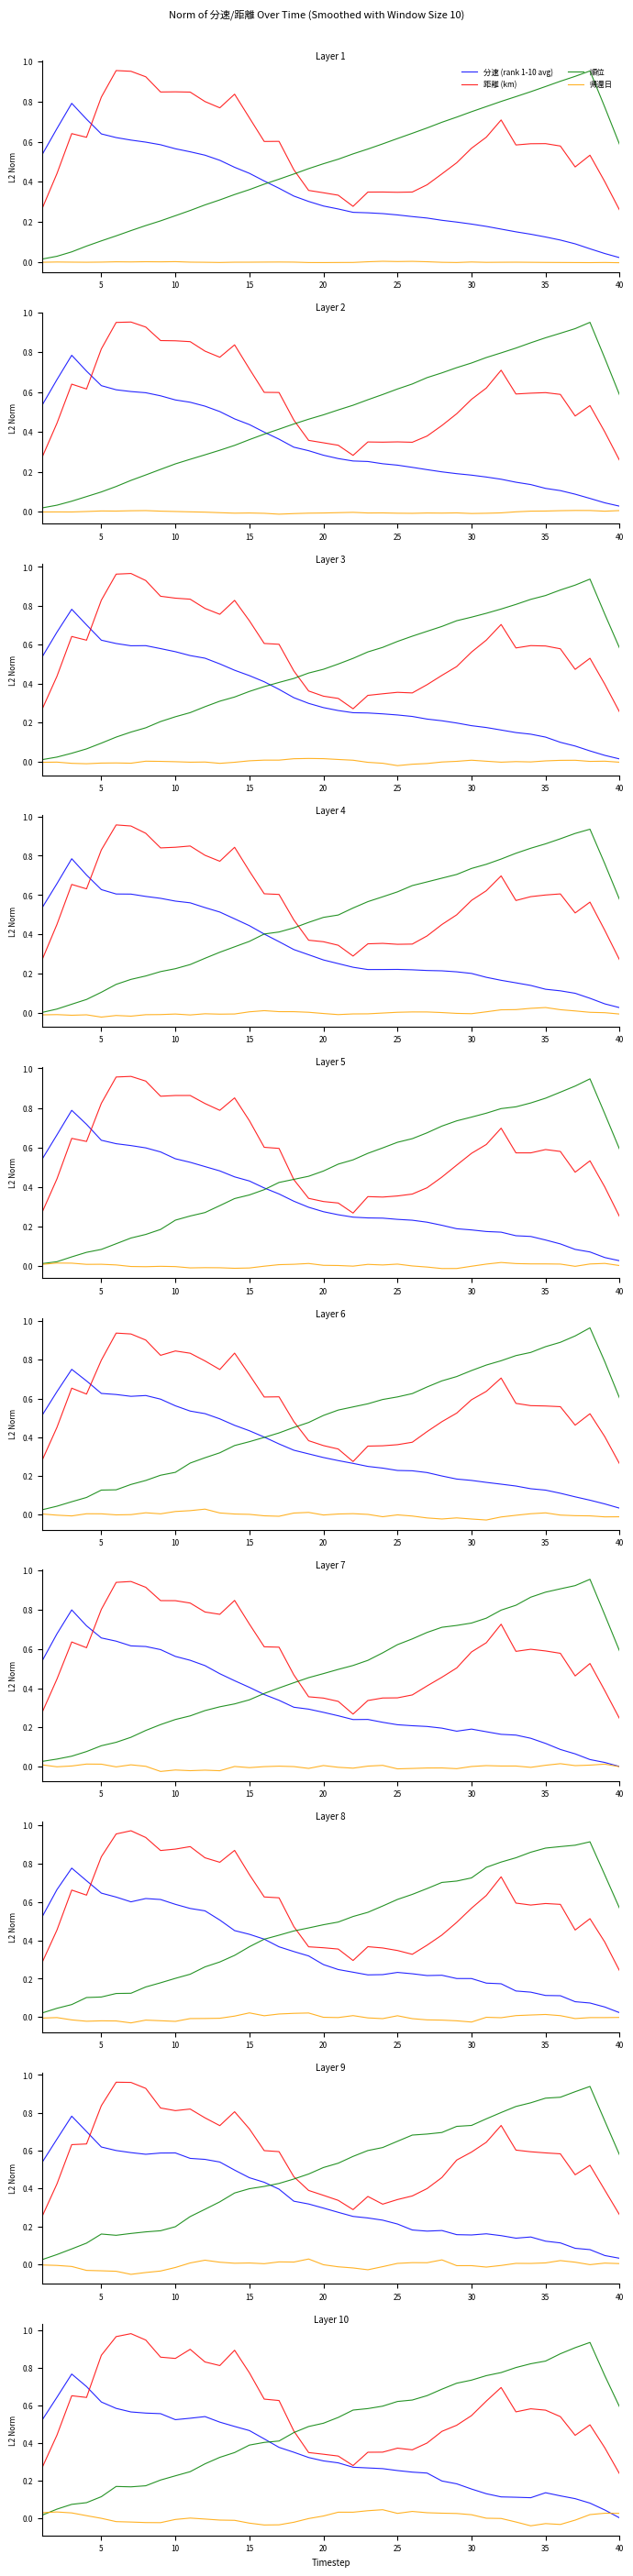

What are all the series names shown in the legend?

分速 (rank 1-10 avg), 距離 (km), 順位, 帰還日